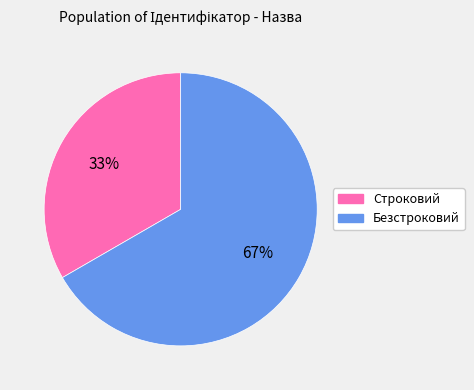

Count the number of slices in the pie.

2